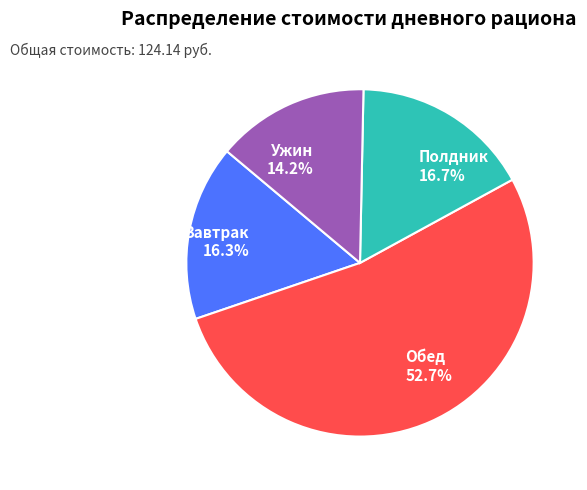

How much of the chart is everything except Полдник 16.7%?

83.3%